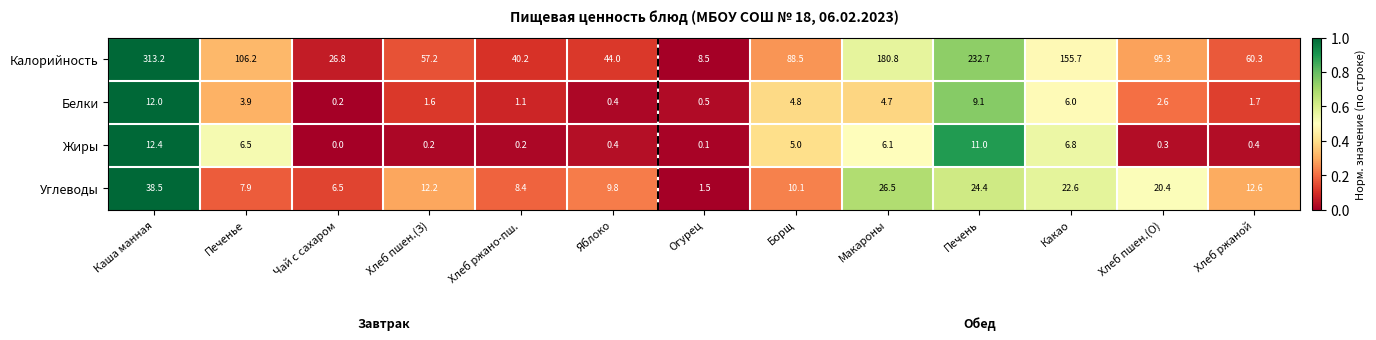

Which series changed the most between Хлеб ржано-пш. and Печень?

Калорийность